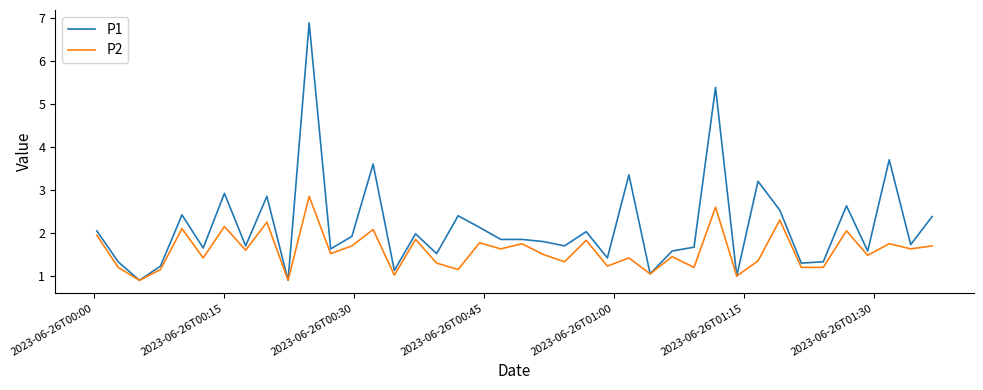

What is the highest value of the P1 series?

6.9